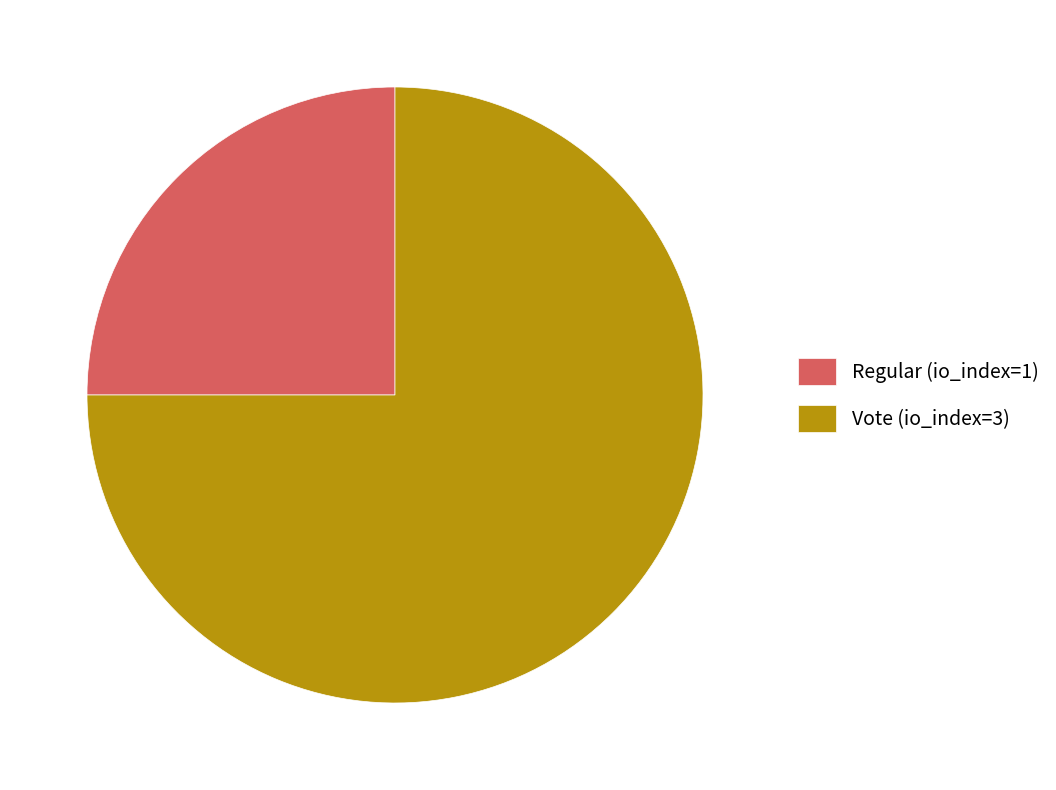

What is the ratio of the value at Regular (io_index=1) to the value at Vote (io_index=3)?

0.3